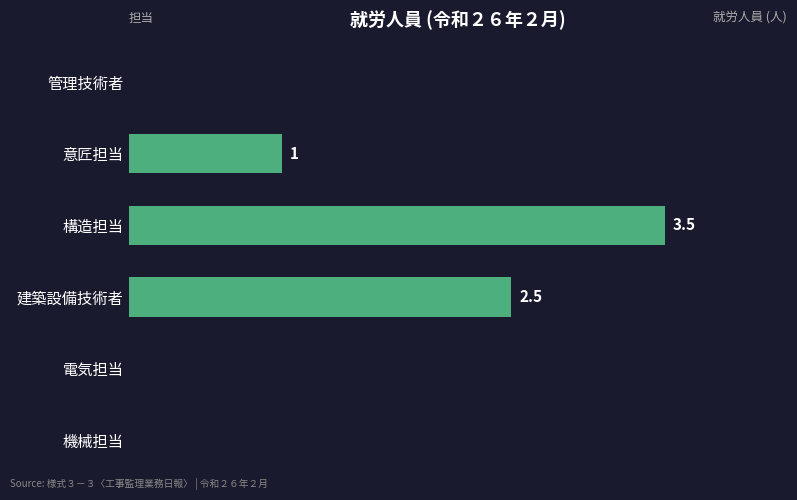

Which category has the highest value across all series?

構造担当